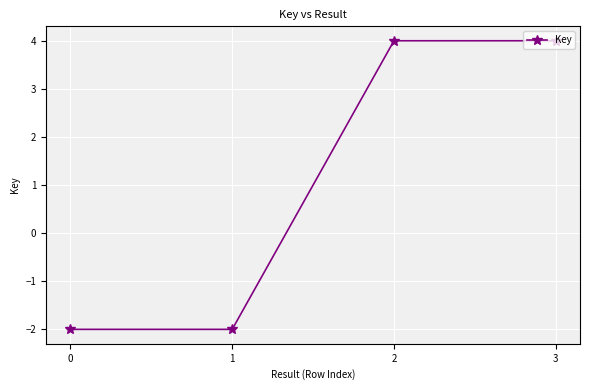

What is the average value?

1